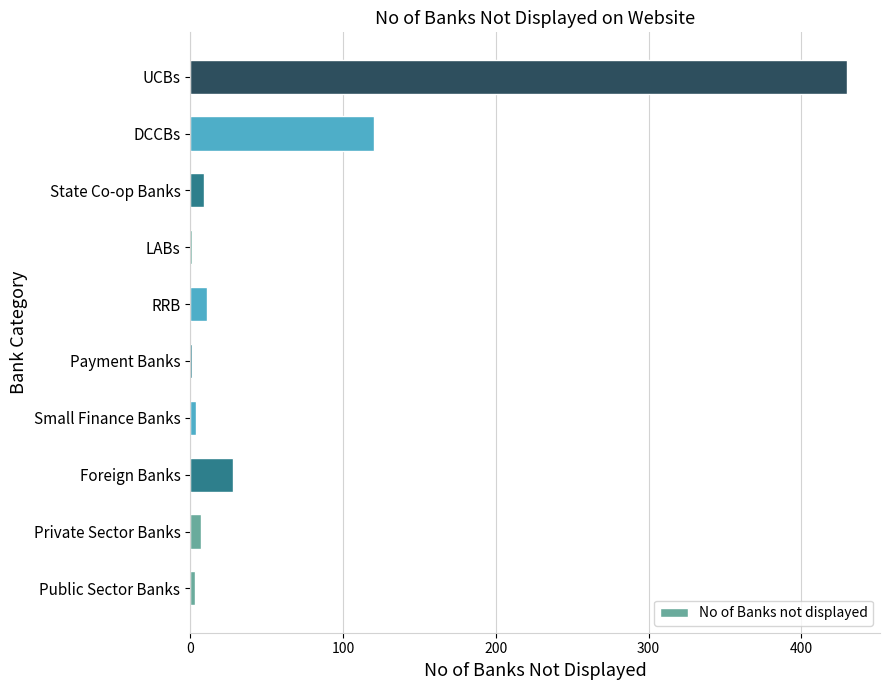

What is the sum of all values?

614